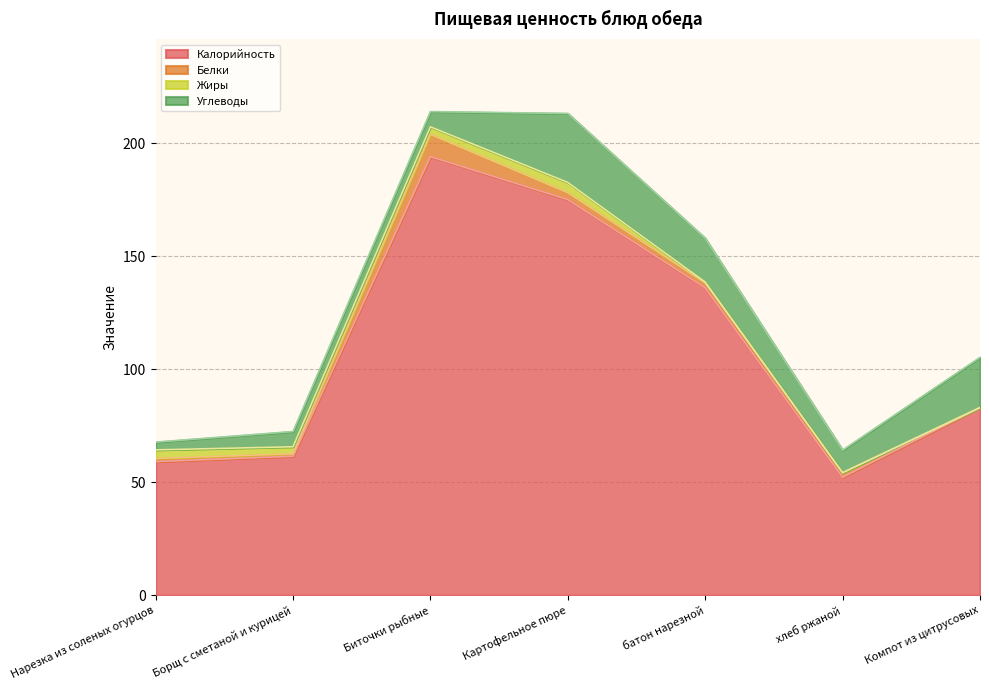

At how many categories does at least one series exceed 20?

7